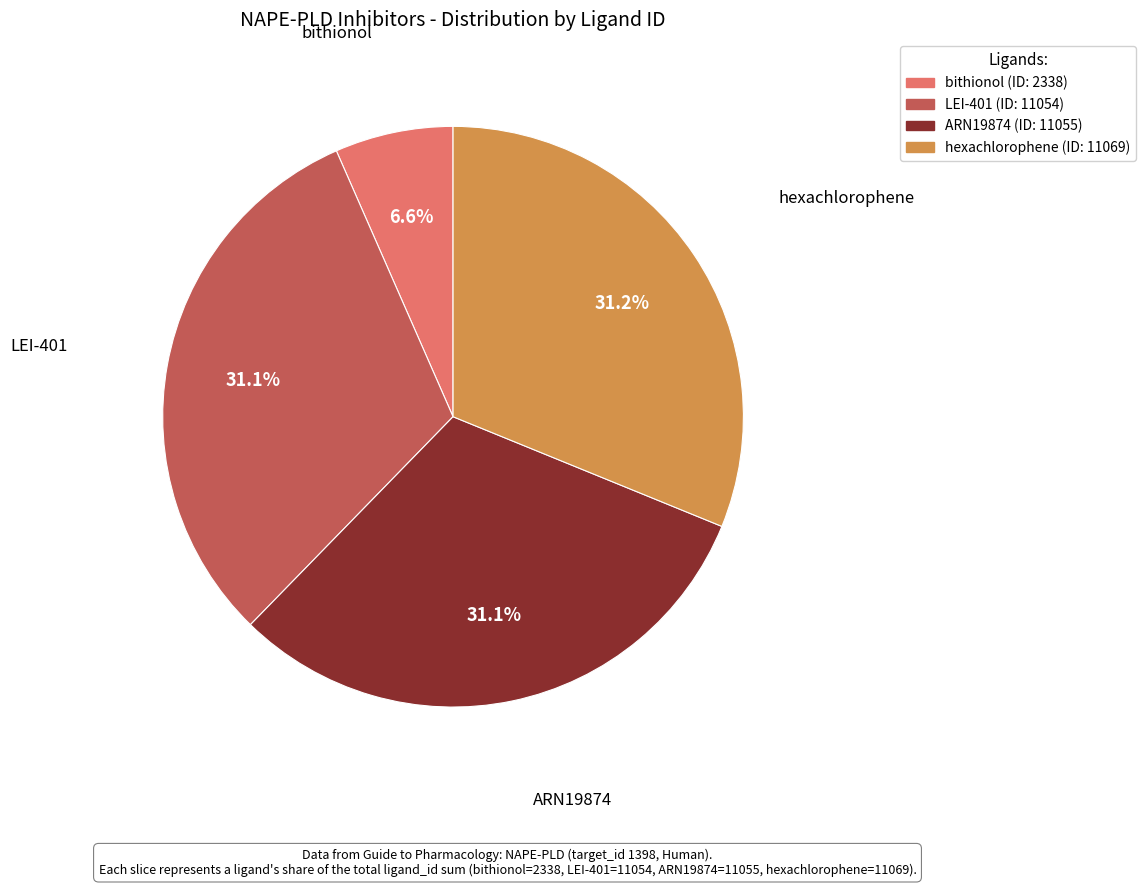

Which slice is the smallest?

bithionol